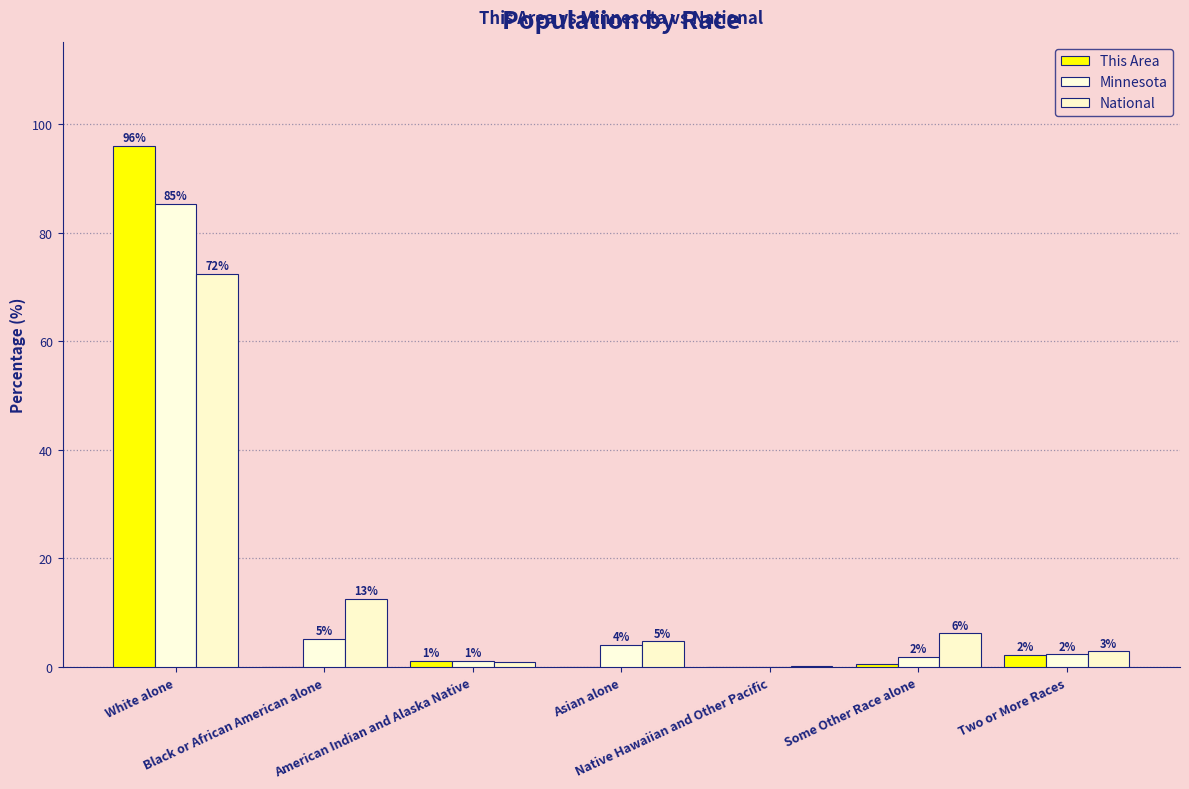

Is it true that National equals 0.0 at Native Hawaiian and Other Pacific?

False